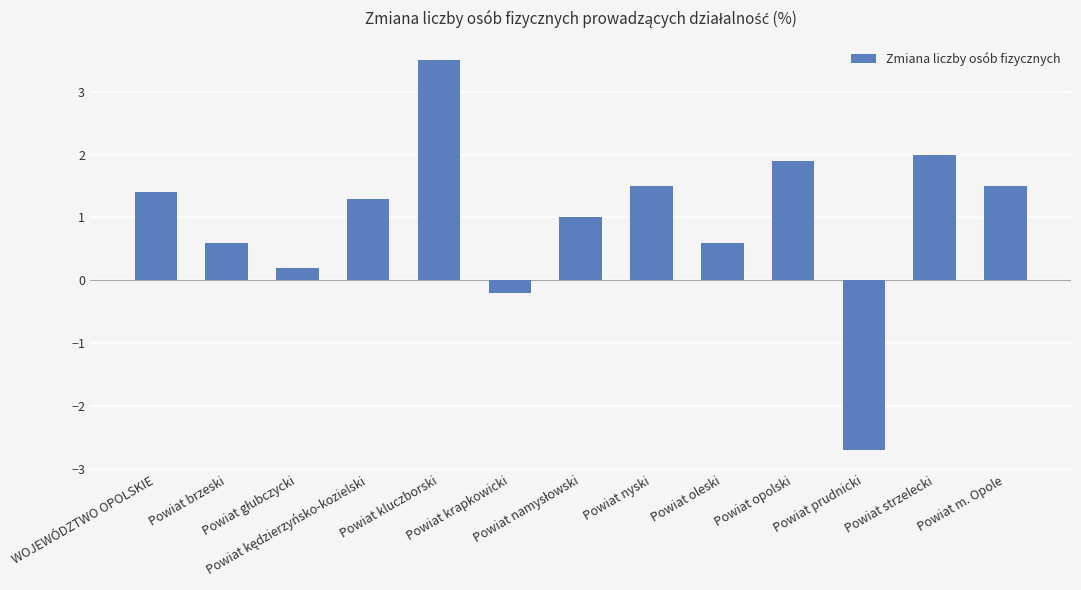

What is the average value?

1.0